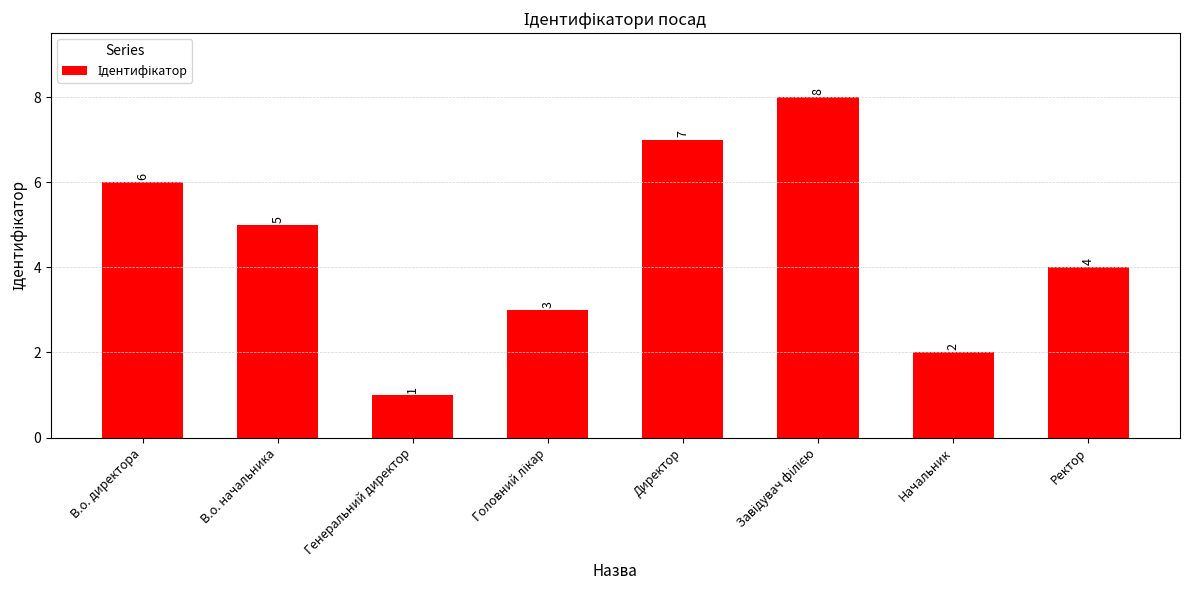

What is the greatest value displayed?

8